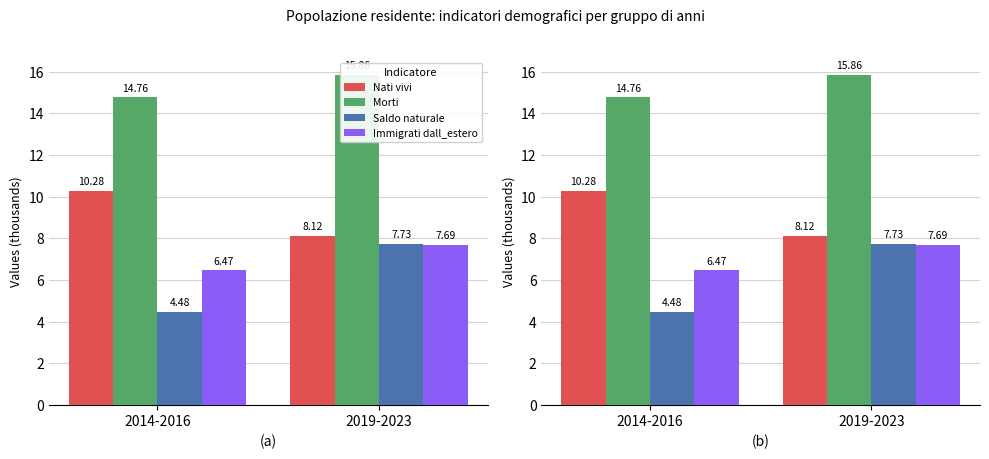

Does the chart contain any negative values?

No